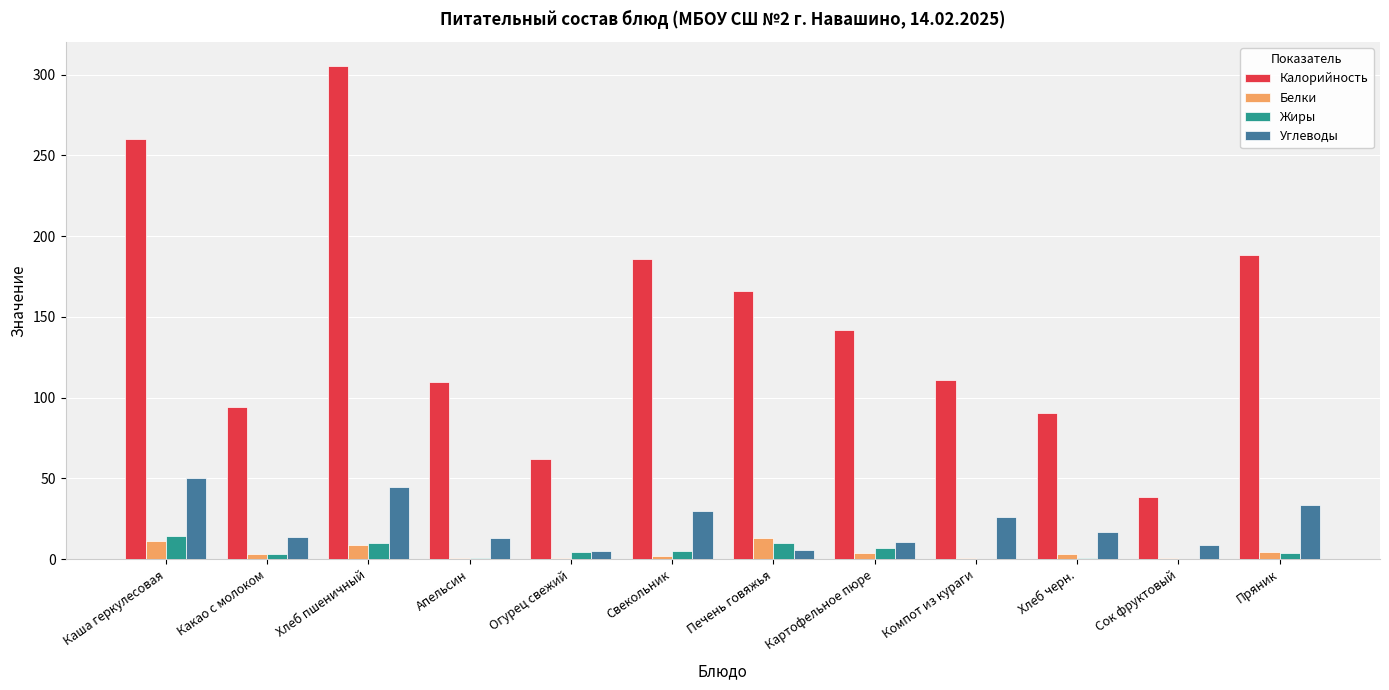

At which label is Калорийность closest to 171?

Печень говяжья